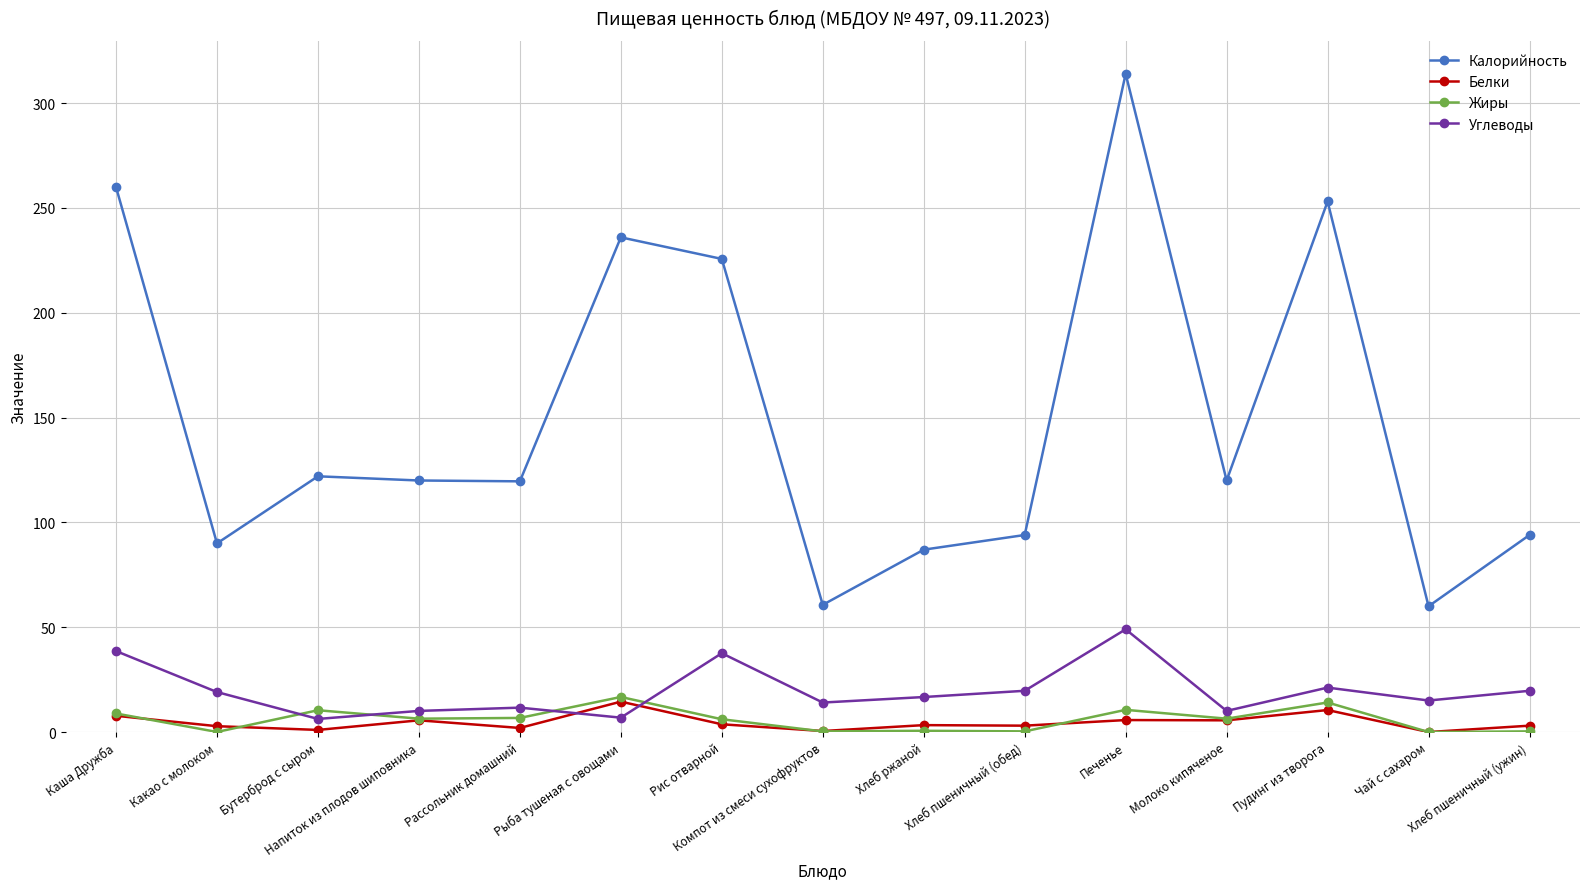

At how many categories does at least one series exceed 287?

1